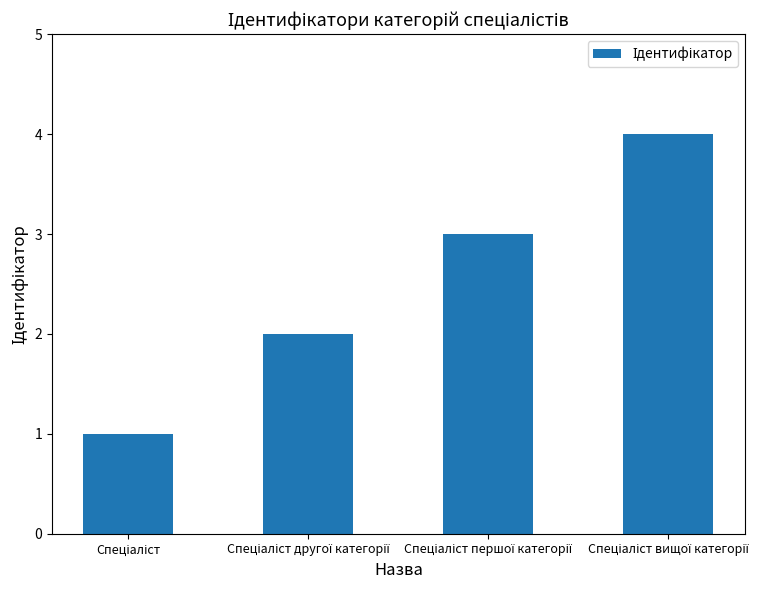

Does the chart contain any negative values?

No